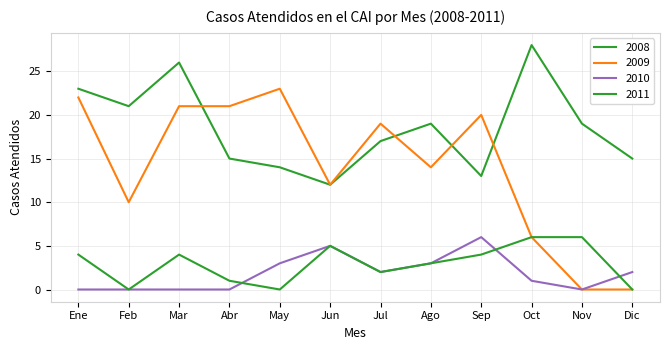

Read the 2009 value at May, to the nearest 10.

20